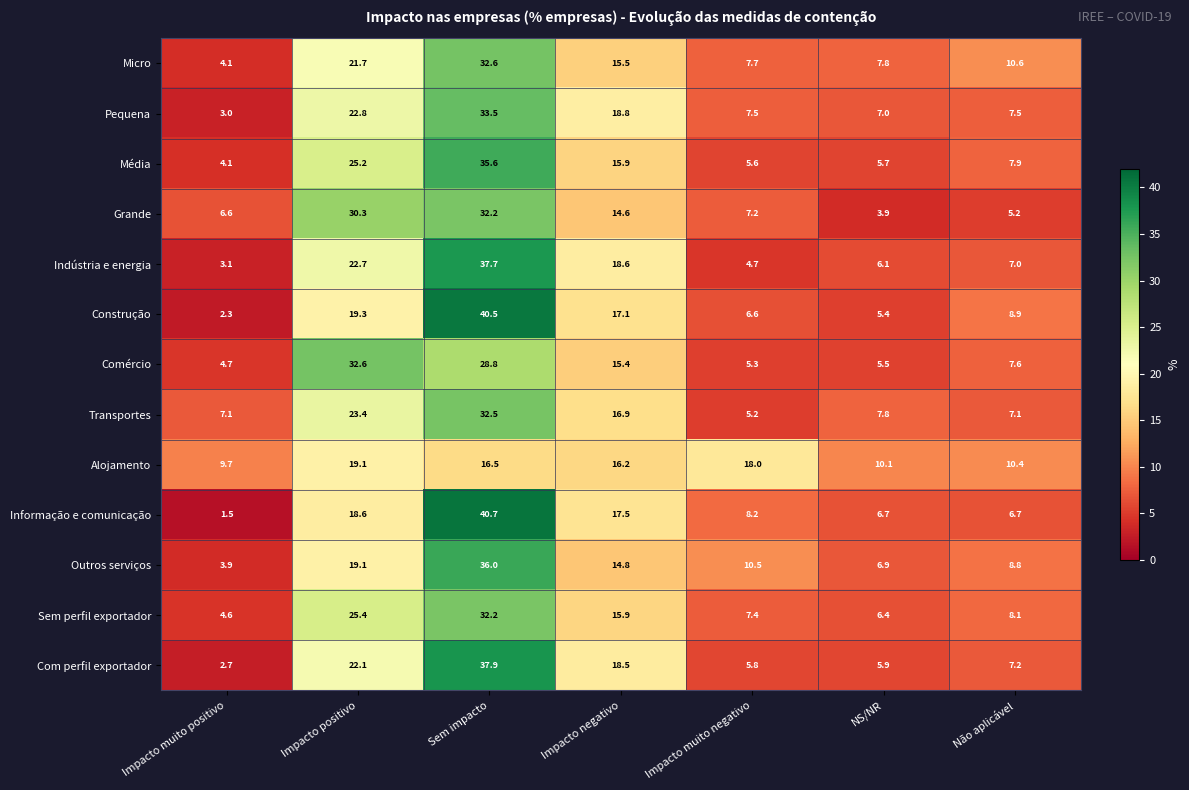

What is the spread (max minus min) of values at Impacto muito positivo?

8.2